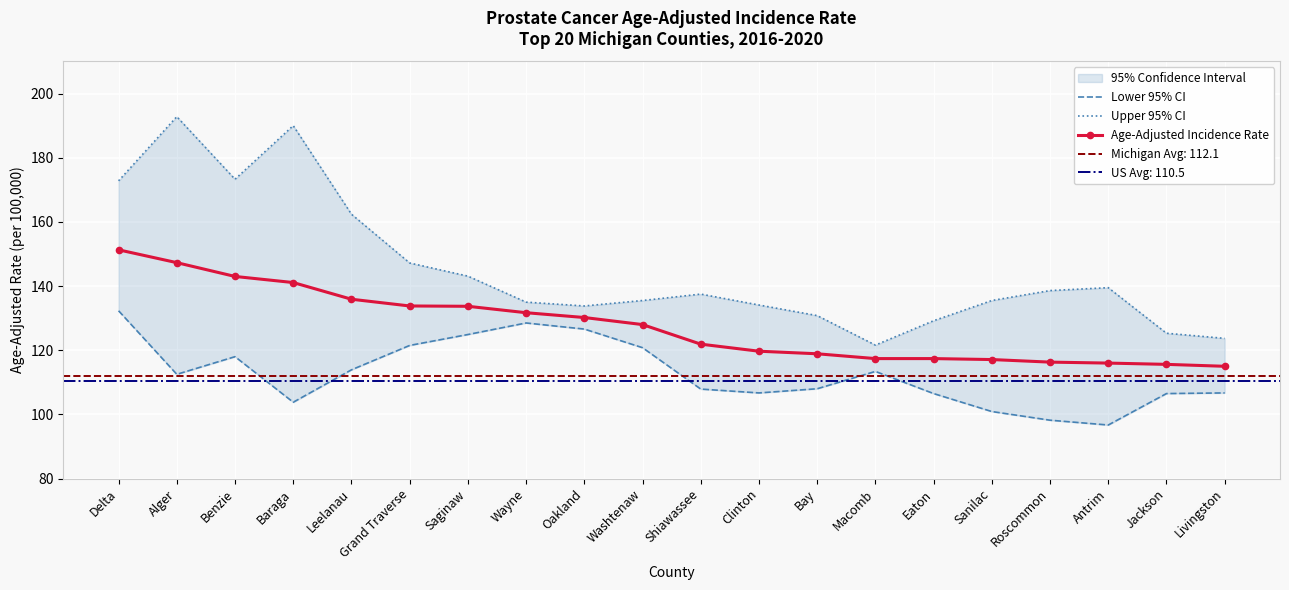

Read the Upper 95% CI value at Eaton.

129.2